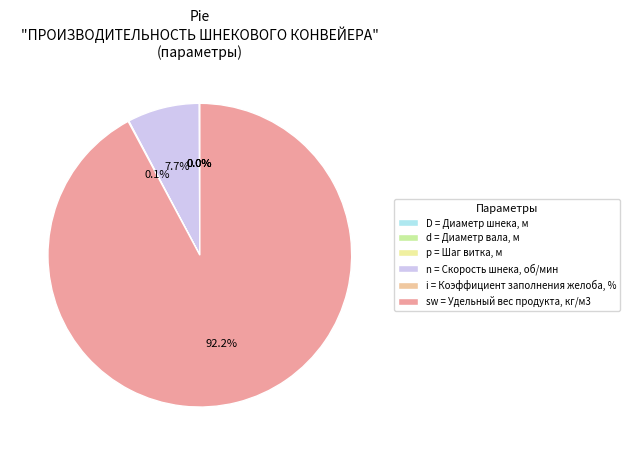

Is there a majority slice in this chart?

Yes